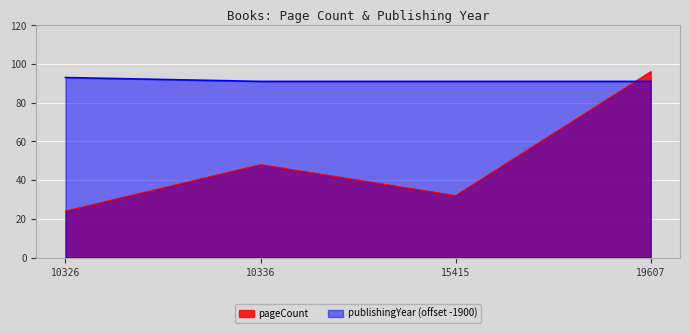

Reading left to right, transcribe all the data shown in this chart.

pageCount: 10326=24	10336=48	15415=32	19607=96
publishingYear: 10326=93	10336=91	15415=91	19607=91